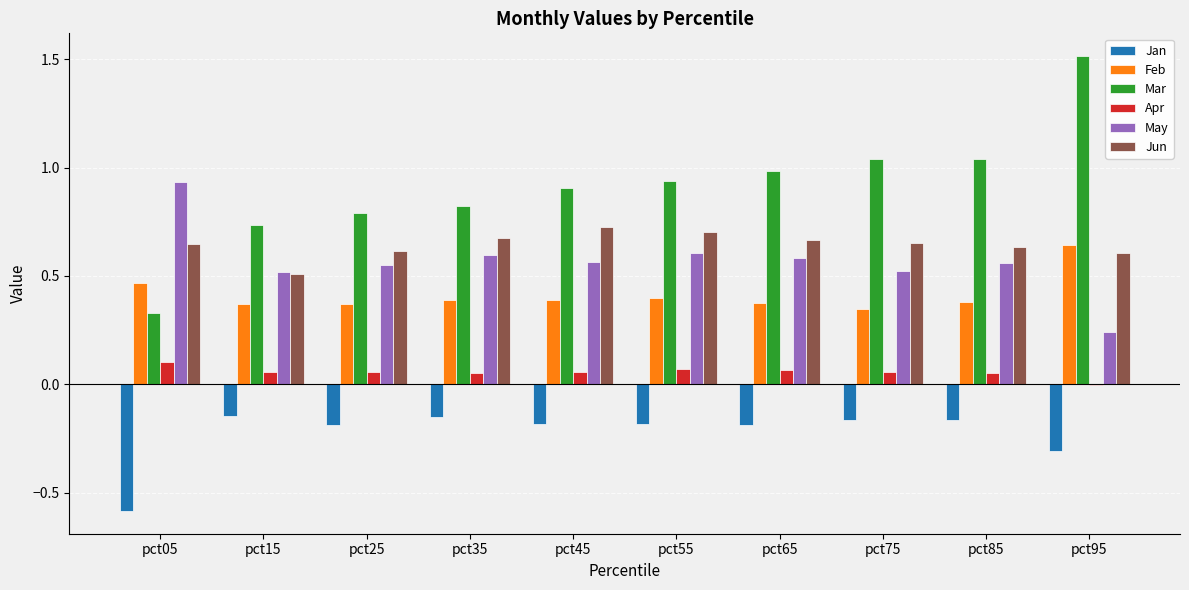

Which series changed the most between pct15 and pct95?

Mar